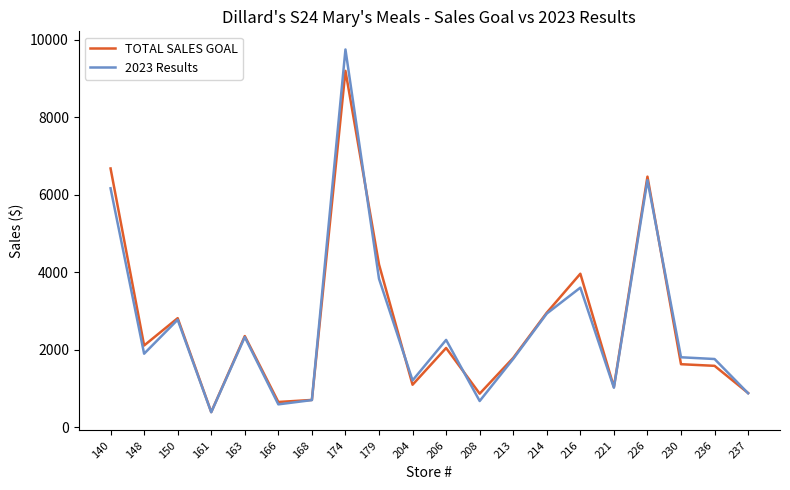

Between 168 and 230, which series saw the biggest shift?

2023 Results